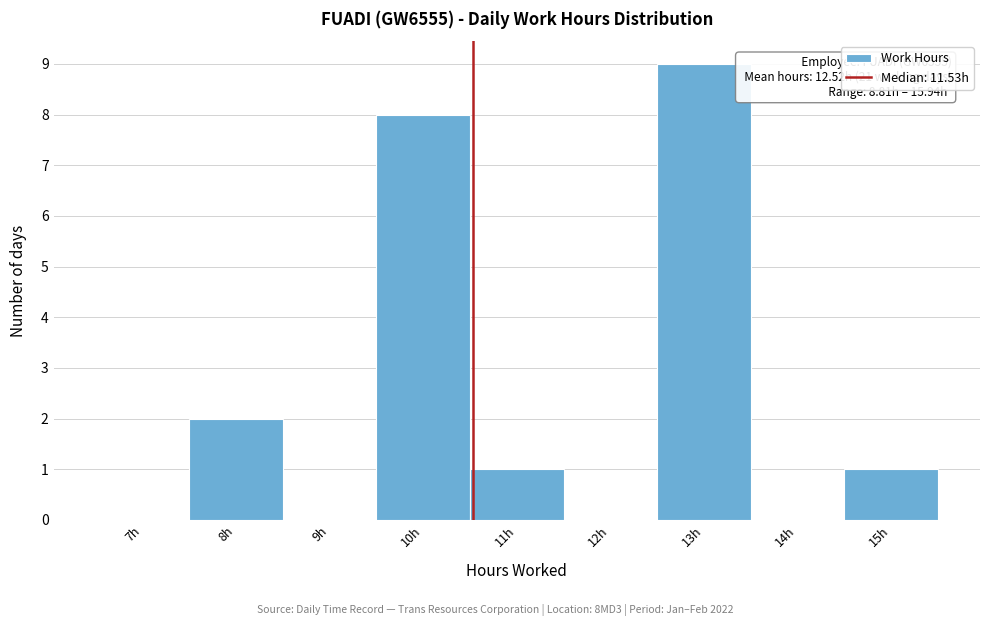

Reading left to right, transcribe all the data shown in this chart.

7h=0	8h=2	9h=0	10h=8	11h=1	12h=0	13h=9	14h=0	15h=1